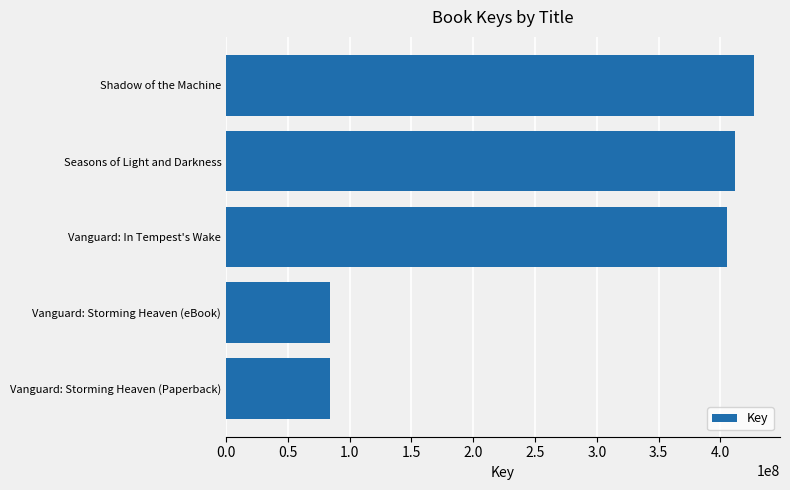

Does the chart contain any negative values?

No